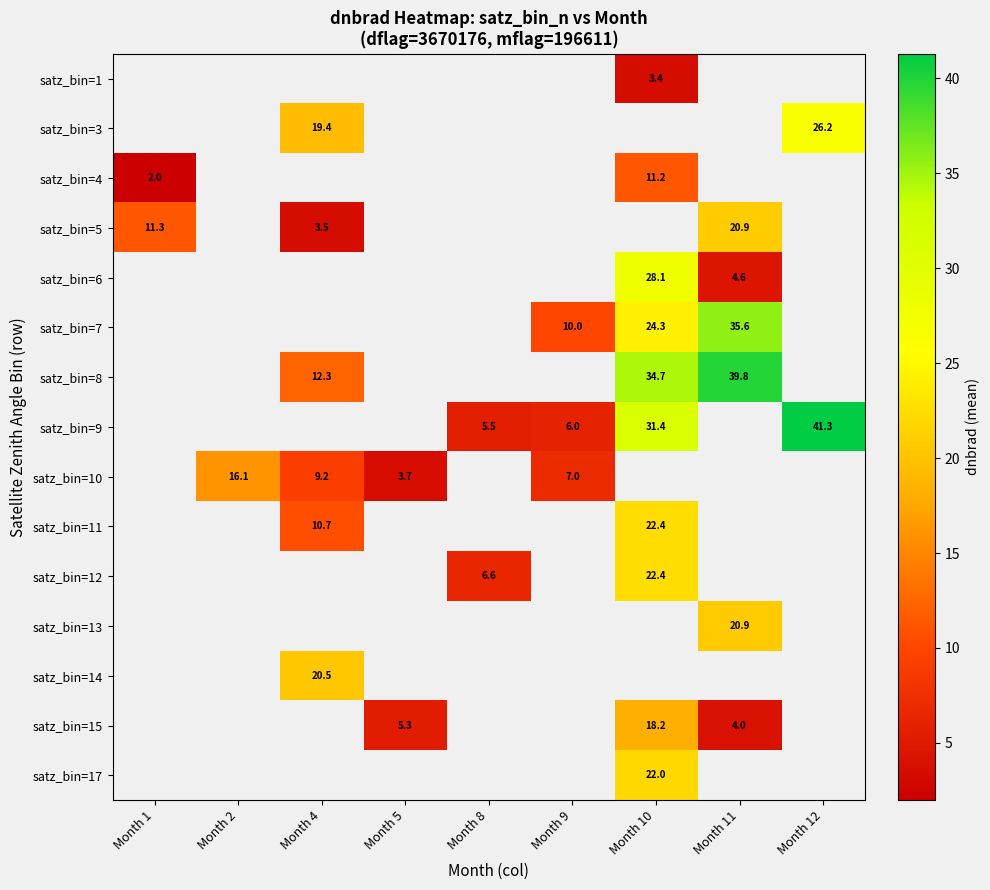

True or false: satz_bin=4 has a value of 2.9 at Month 1.

False